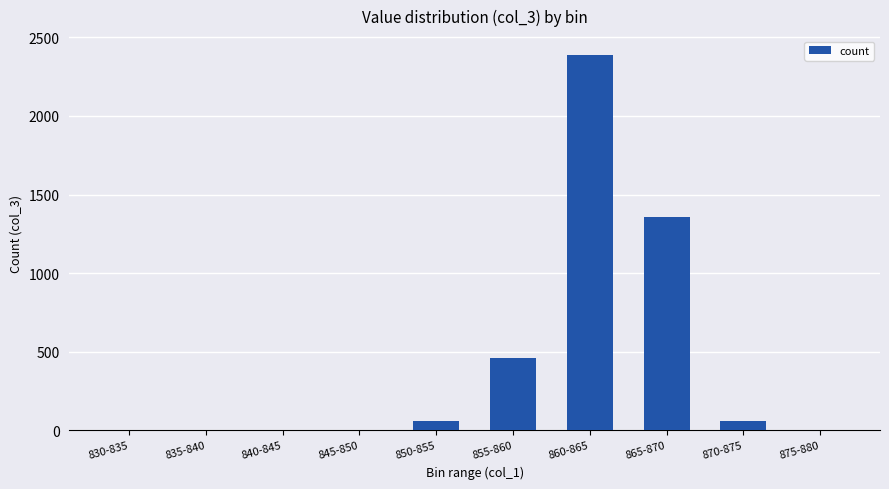

What is the change in value from 835-840 to 860-865?

+2389